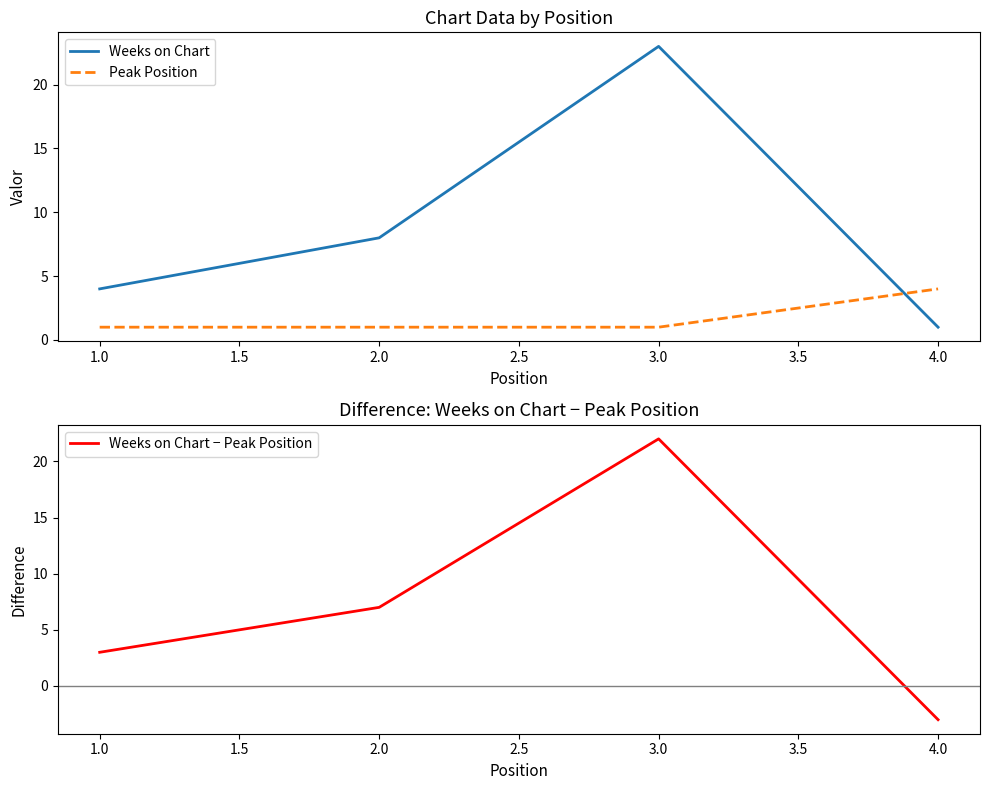

What is the lowest value of the Weeks on Chart − Peak Position series?

-3